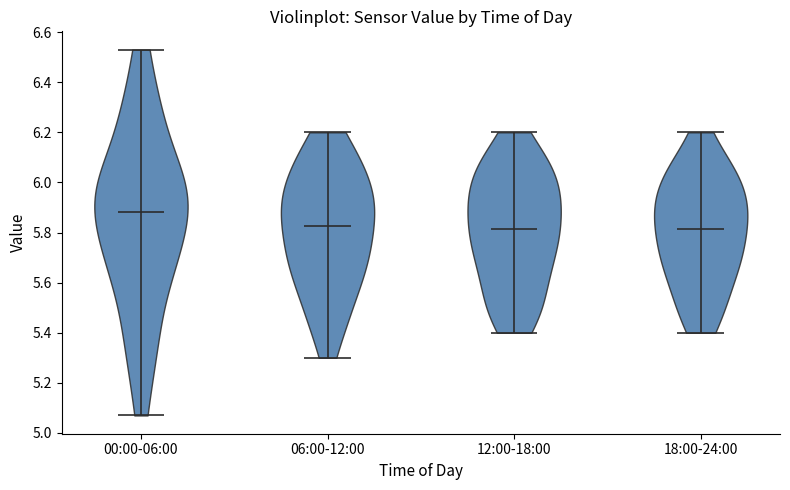

Reading left to right, read every violin against the y-axis: where its median line is, and the lowest and highest points it reaches. The values are not printed on the chart, so give them approximately, as read against the axis.

00:00-06:00: median line 5.88, lowest point 5.08, highest point 6.54
06:00-12:00: median line 5.82, lowest point 5.30, highest point 6.20
12:00-18:00: median line 5.82, lowest point 5.40, highest point 6.20
18:00-24:00: median line 5.82, lowest point 5.40, highest point 6.20